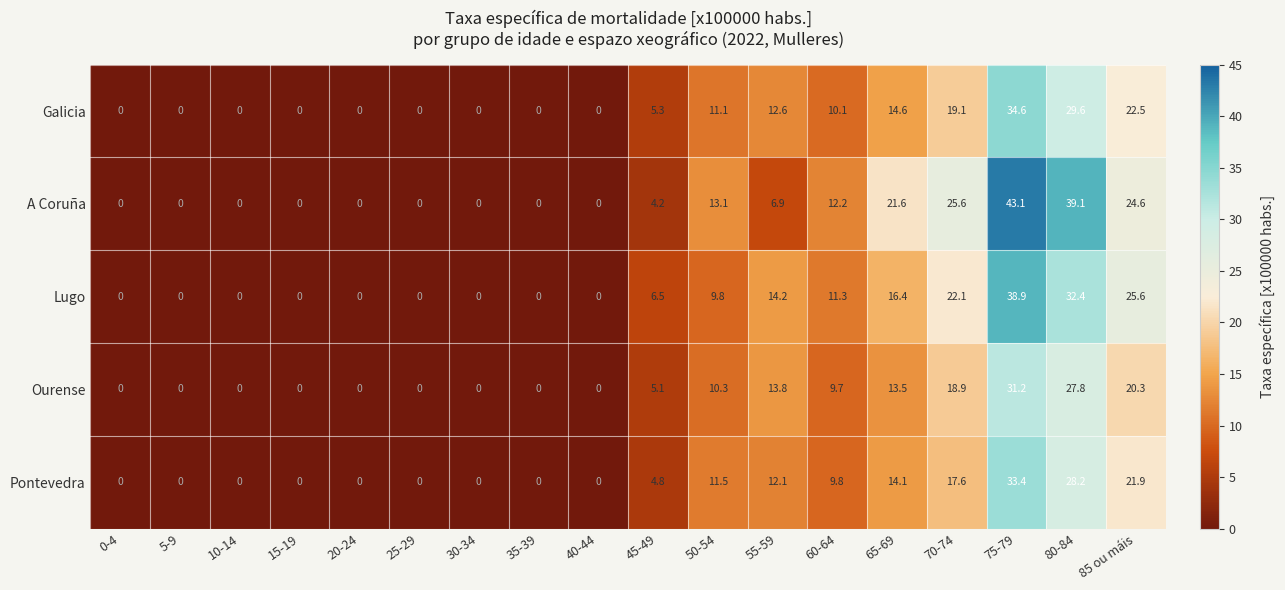

At how many categories does at least one series exceed 15?

5